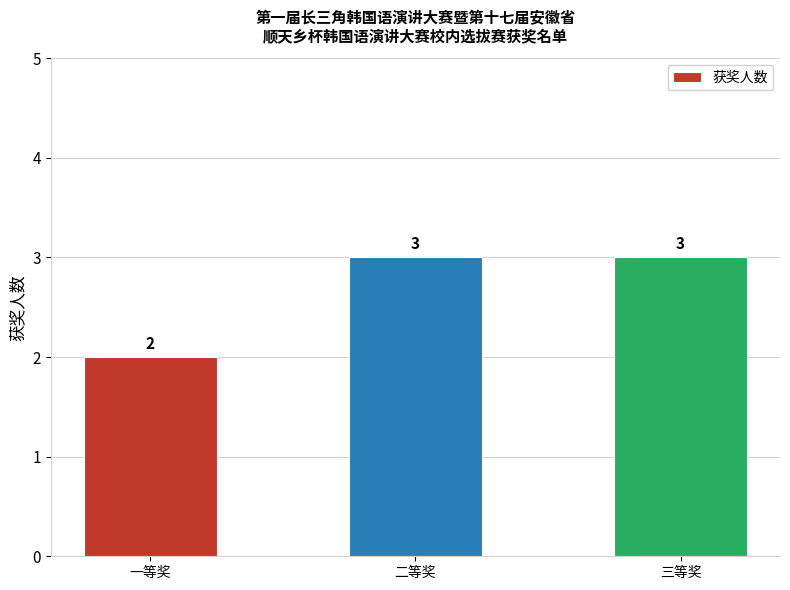

What is the value of the 3rd bar from the left?

3